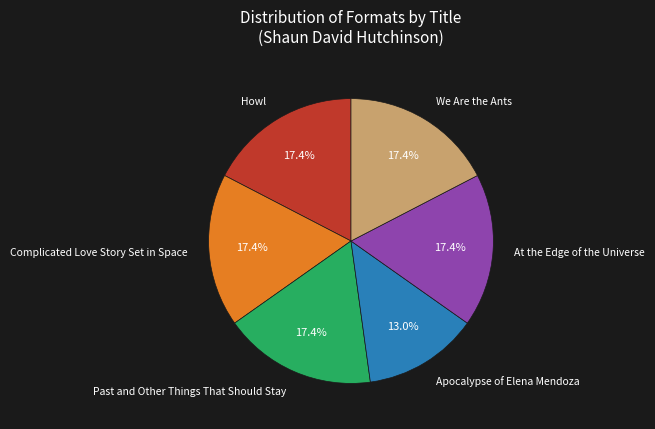

The We Are the Ants slice represents 30% of the pie. True or false?

False